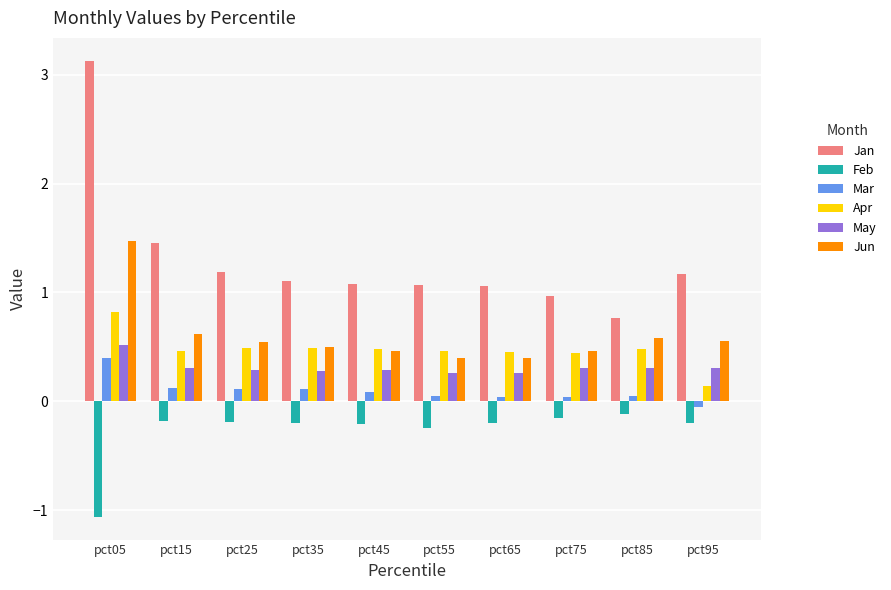

Which series has the largest range (max minus min)?

Jan